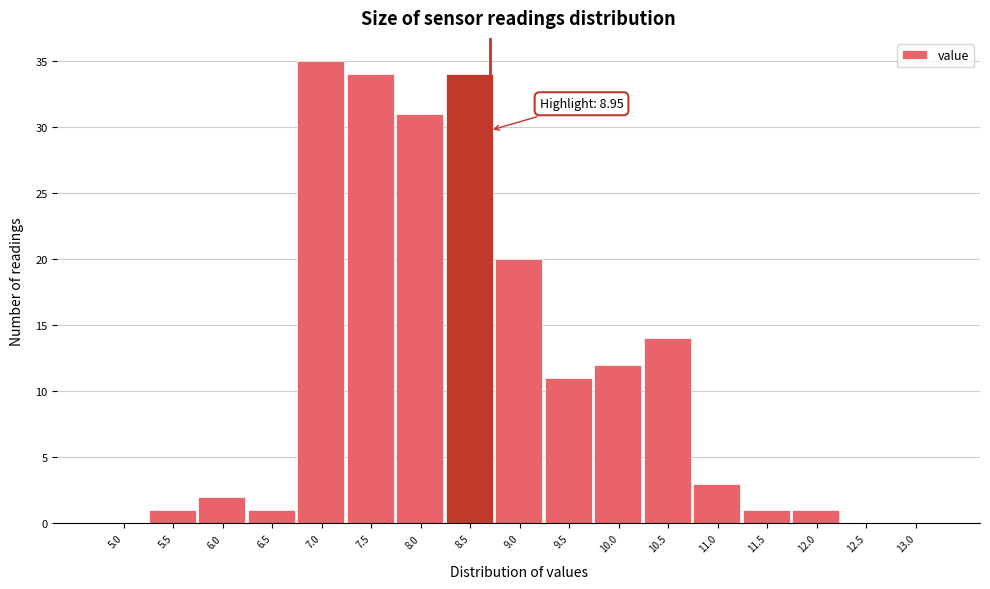

Reading right to left, what are all the values shown in this chart?

13.0=0	12.5=0	12.0=1	11.5=1	11.0=3	10.5=14	10.0=12	9.5=11	9.0=20	8.5=34	8.0=31	7.5=34	7.0=35	6.5=1	6.0=2	5.5=1	5.0=0